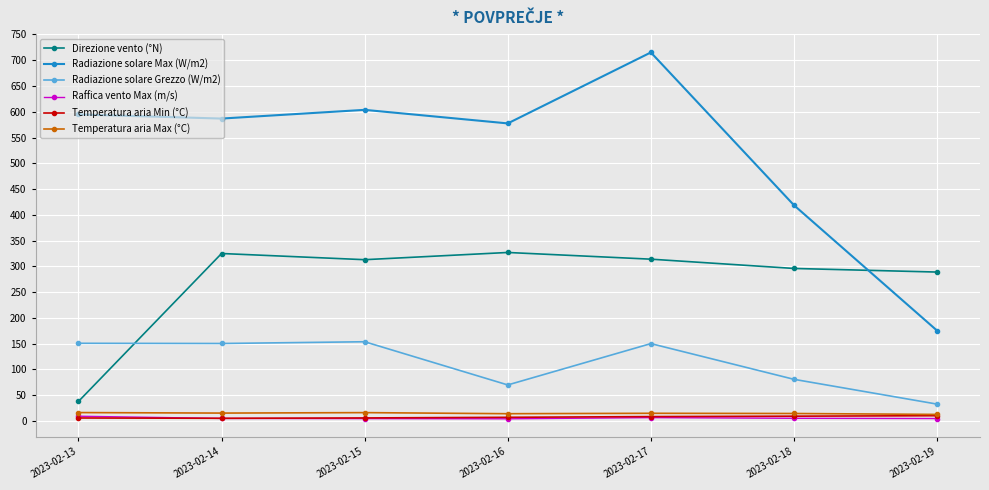

What is the average value of the Raffica vento Max (m/s) series?

5.7